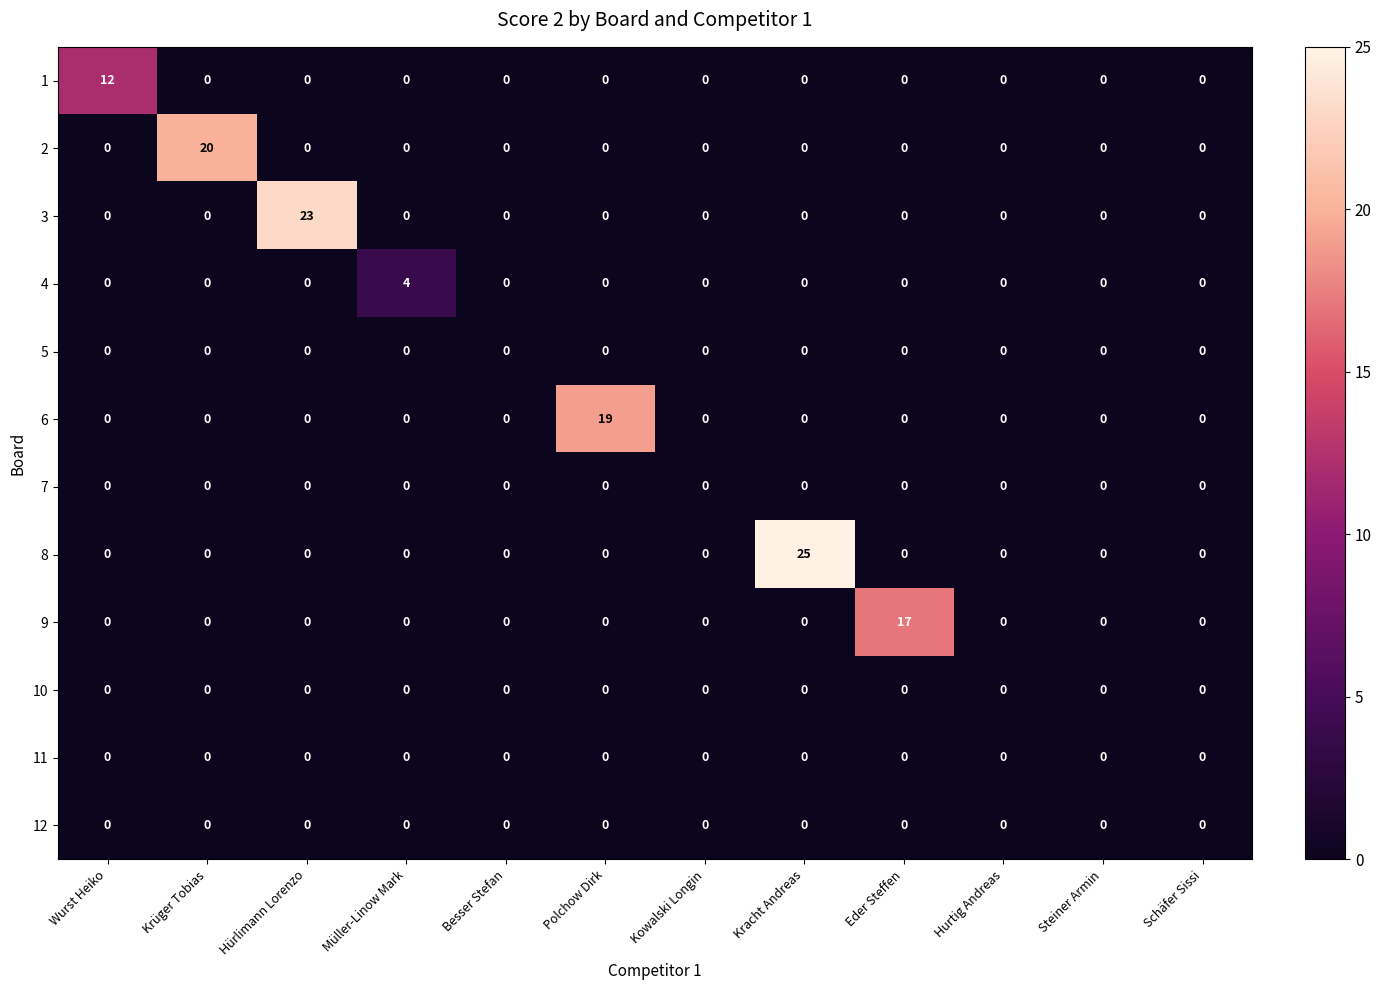

What is the difference between the highest and lowest values at Krüger Tobias?

20